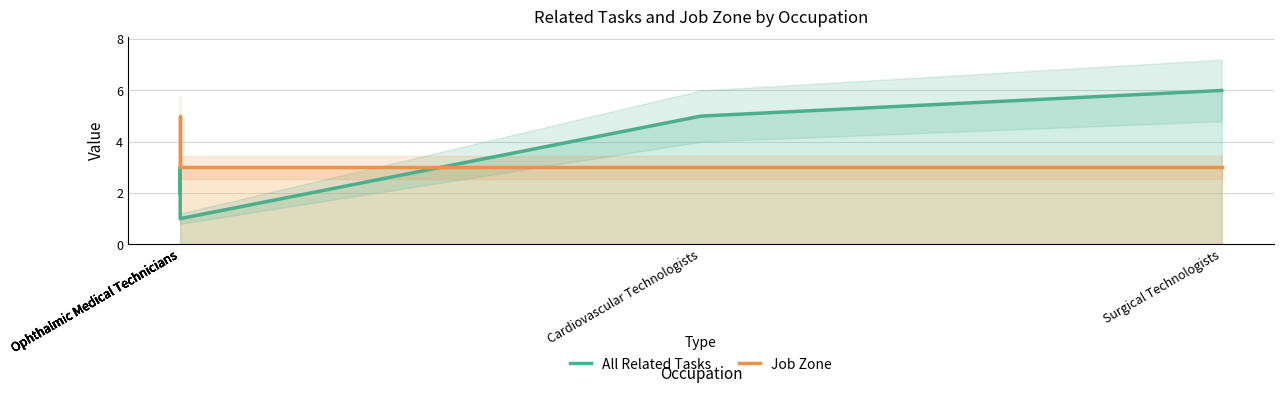

How many lines are shown in the chart?

2